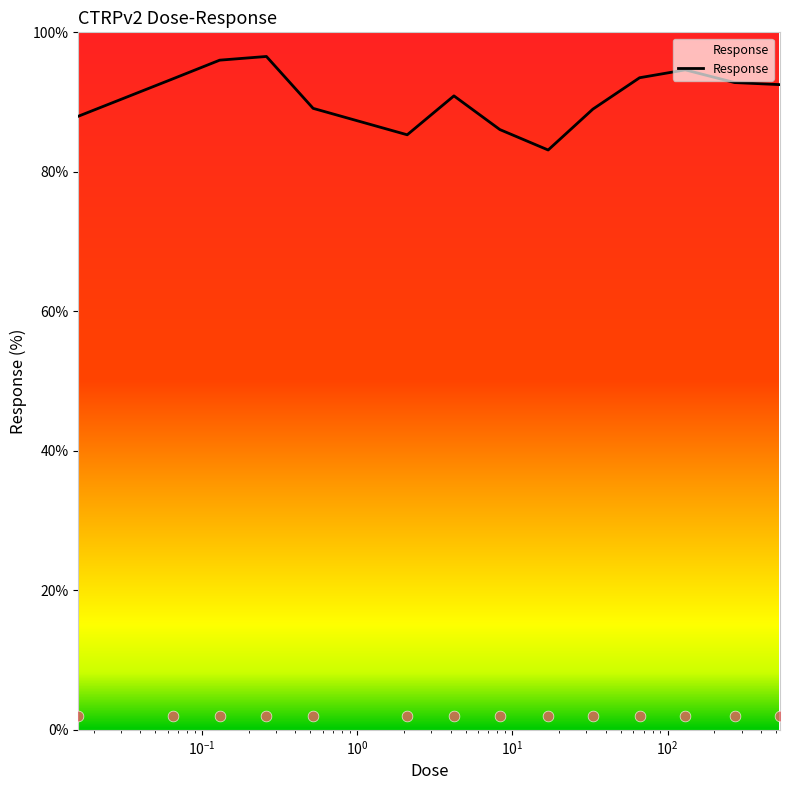

Approximately how many times larger is the value at 2.1 compared to 0.52?

1.0